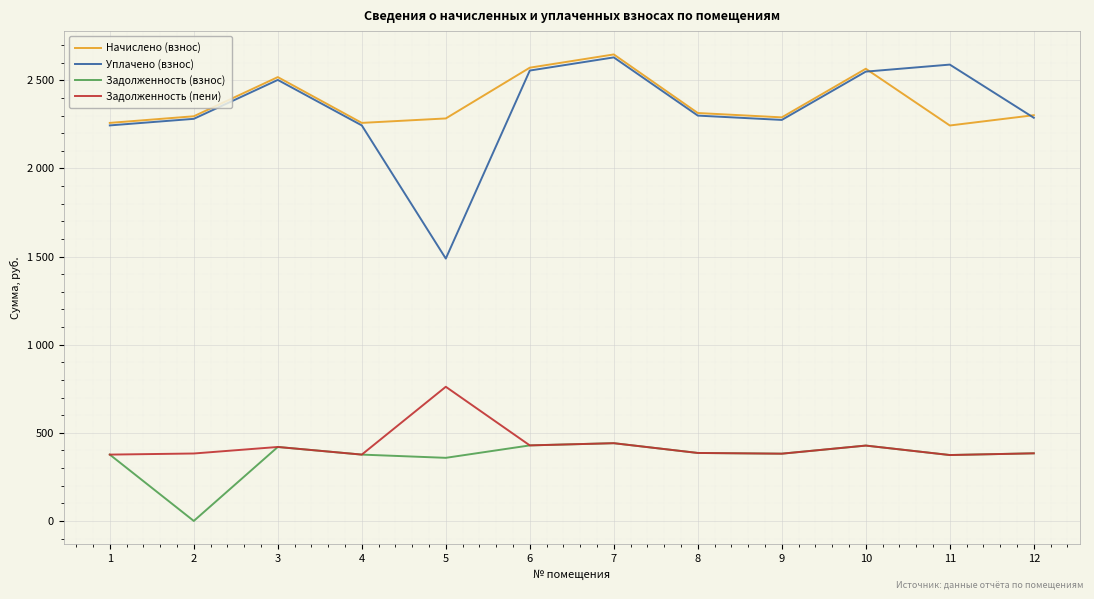

Where does the Уплачено (взнос) series first go above 2300?

3